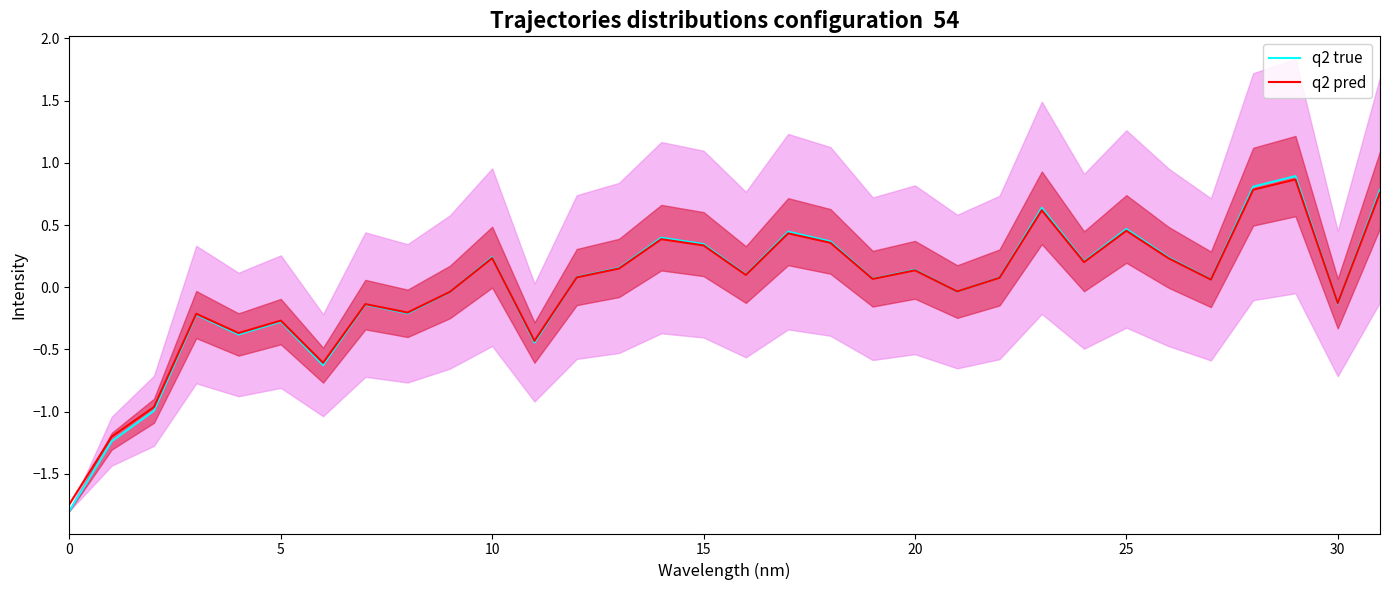

How many negative values does the q2 true series have?

13